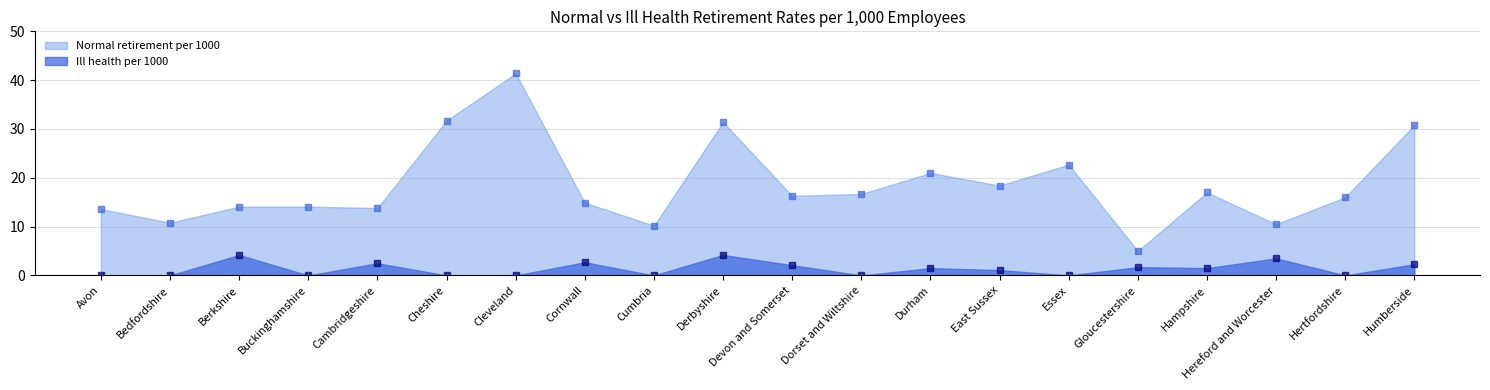

What is the label of the 19th point from the left?

Hertfordshire